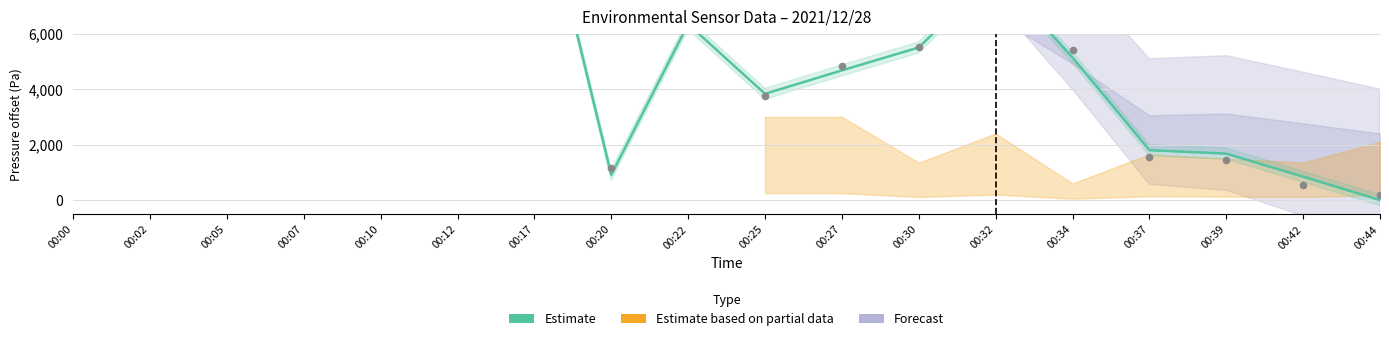

What is the ratio of the value at 00:30 to the value at 00:02?

0.2